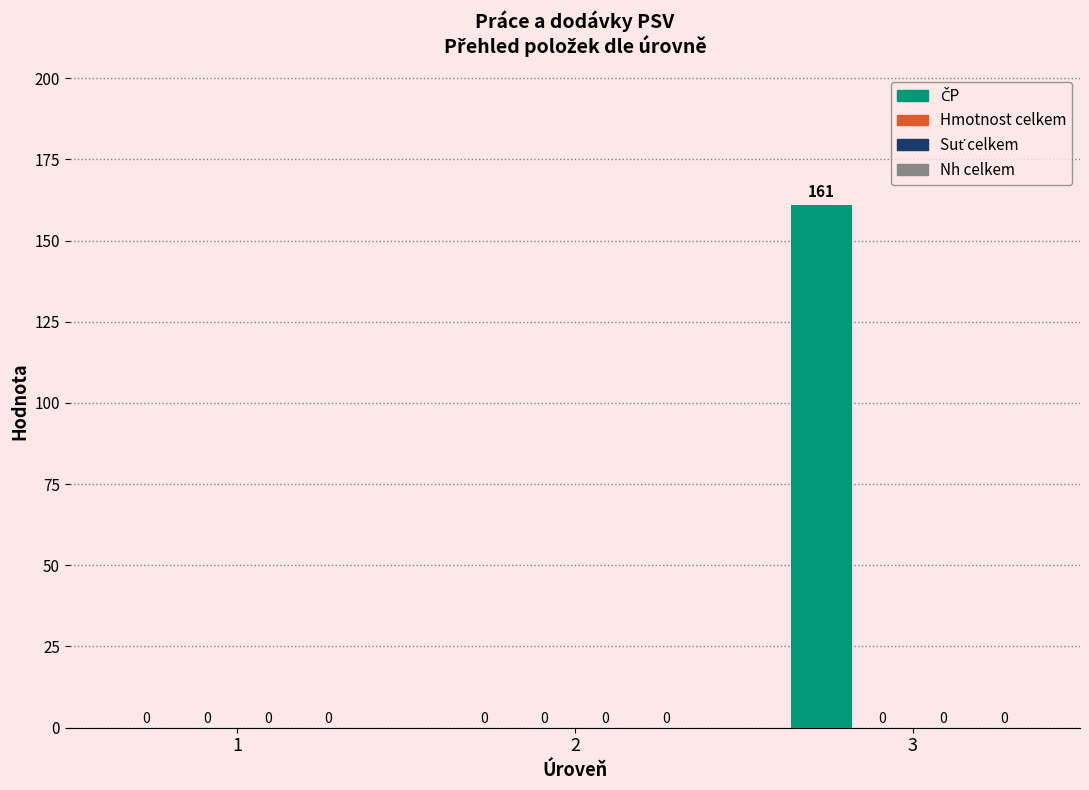

What is the sum of all values?

161